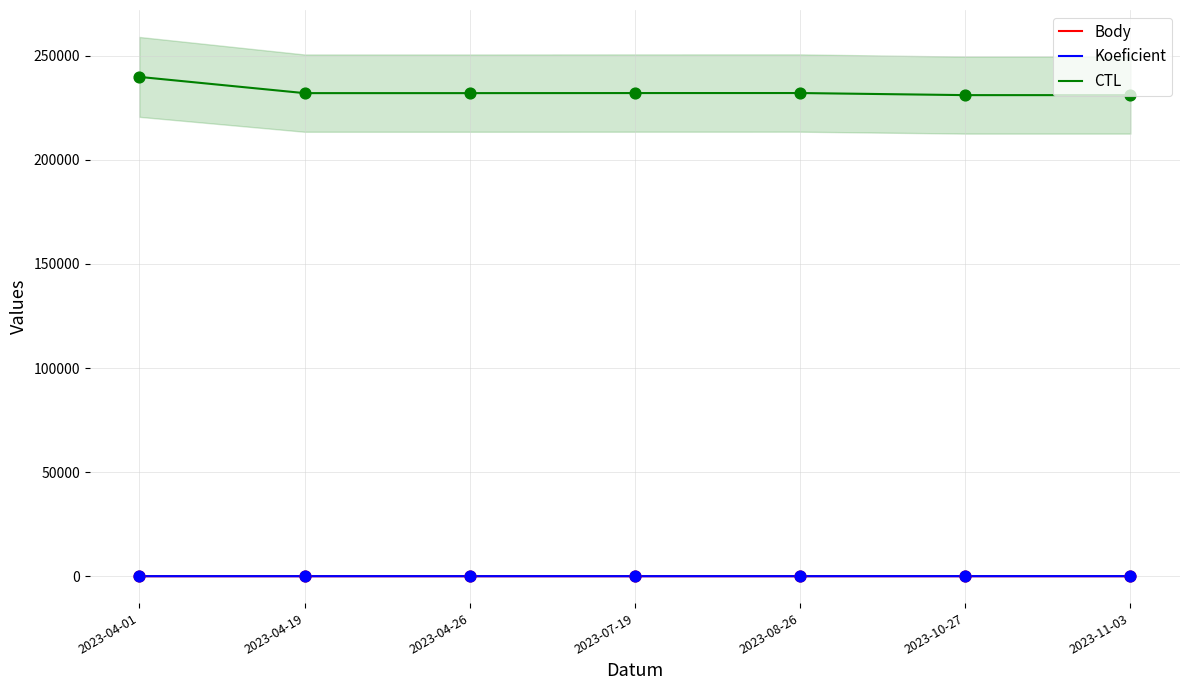

What are all the series names shown in the legend?

Body, Koeficient, CTL